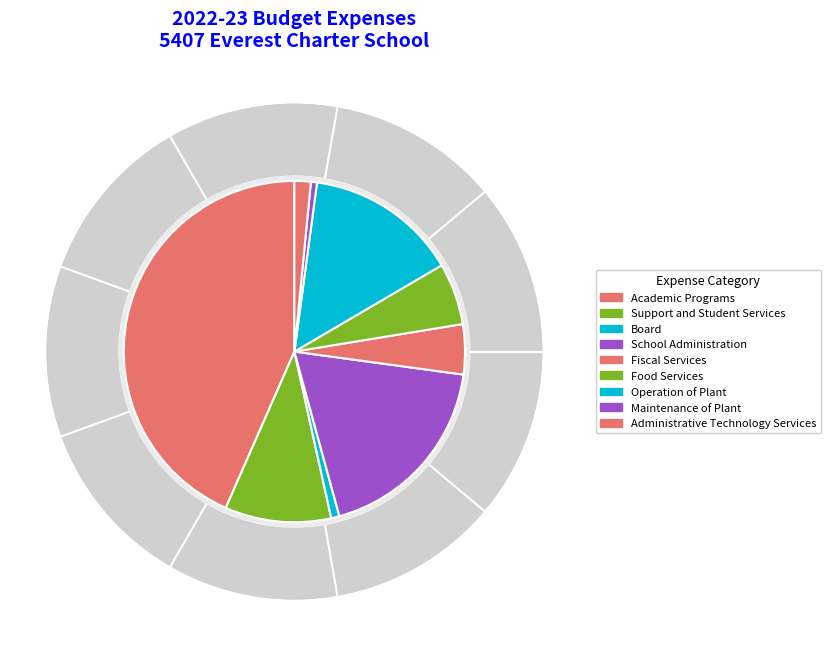

Is it true that Administrative Technology Services is 1% of the pie?

False